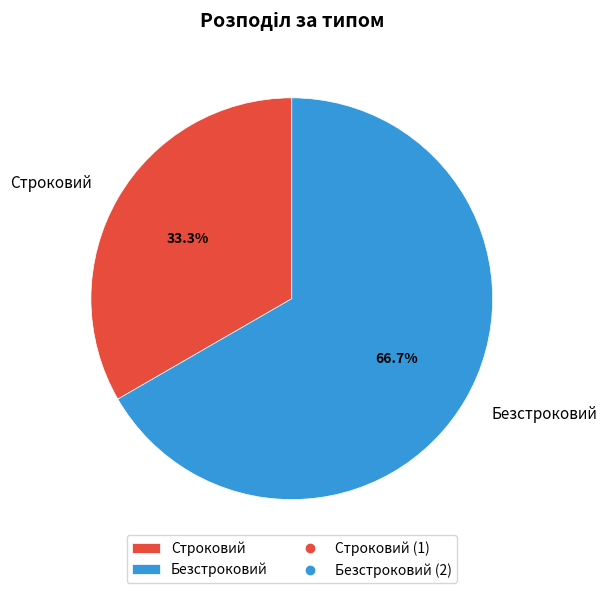

To the nearest percent, what percentage of the pie is Безстроковий?

67%